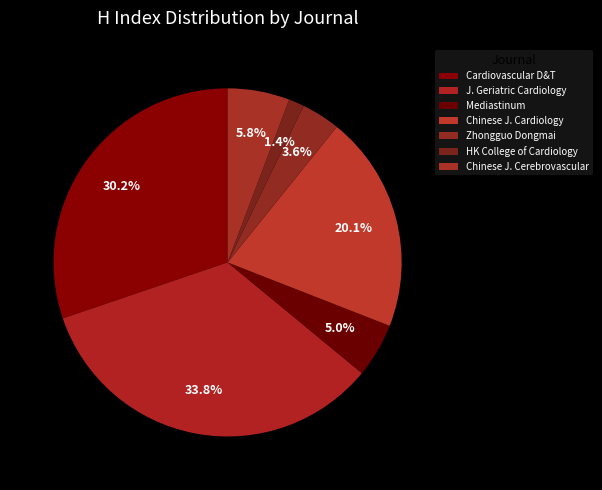

How many slices are in this pie chart?

7